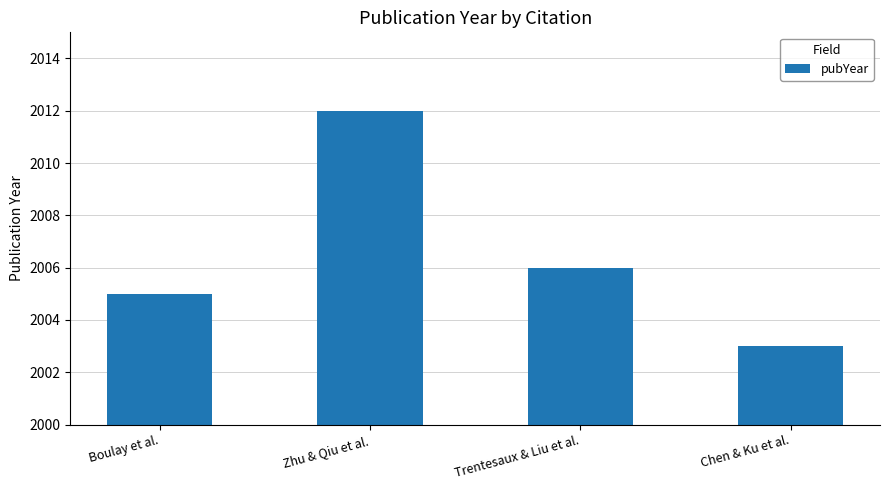

At which category does the chart reach its peak across all series?

Zhu & Qiu et al.